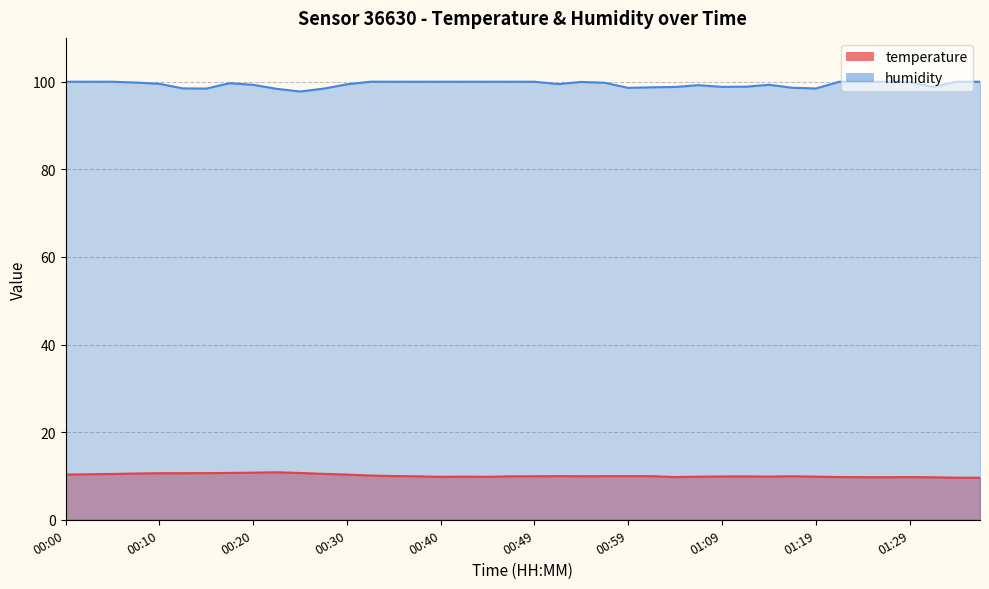

True or false: temperature and humidity cross at least once.

False